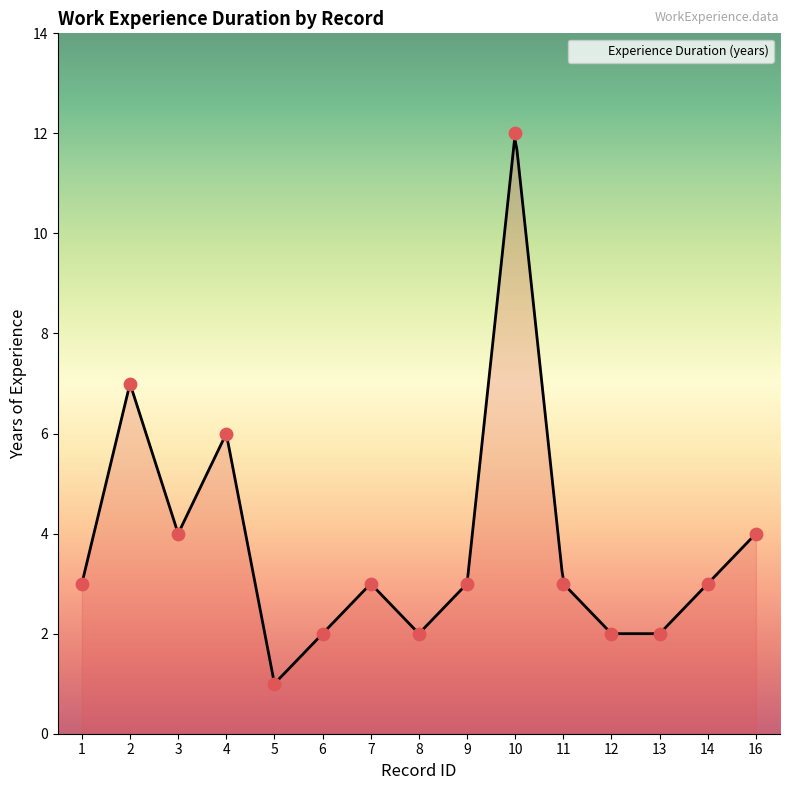

Approximately how many times larger is the value at 2 compared to 9?

2.3